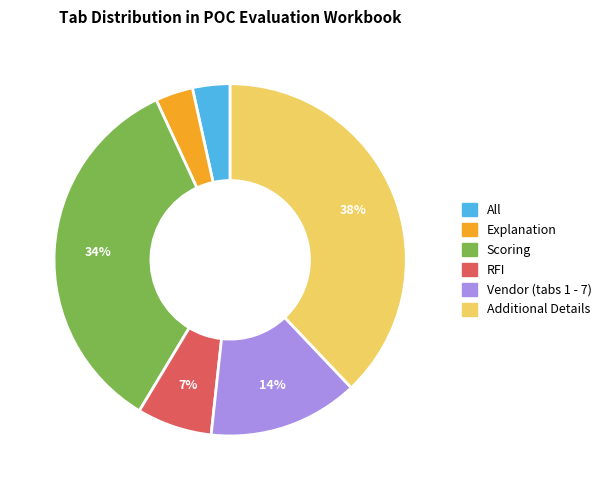

Count the number of slices in the pie.

6